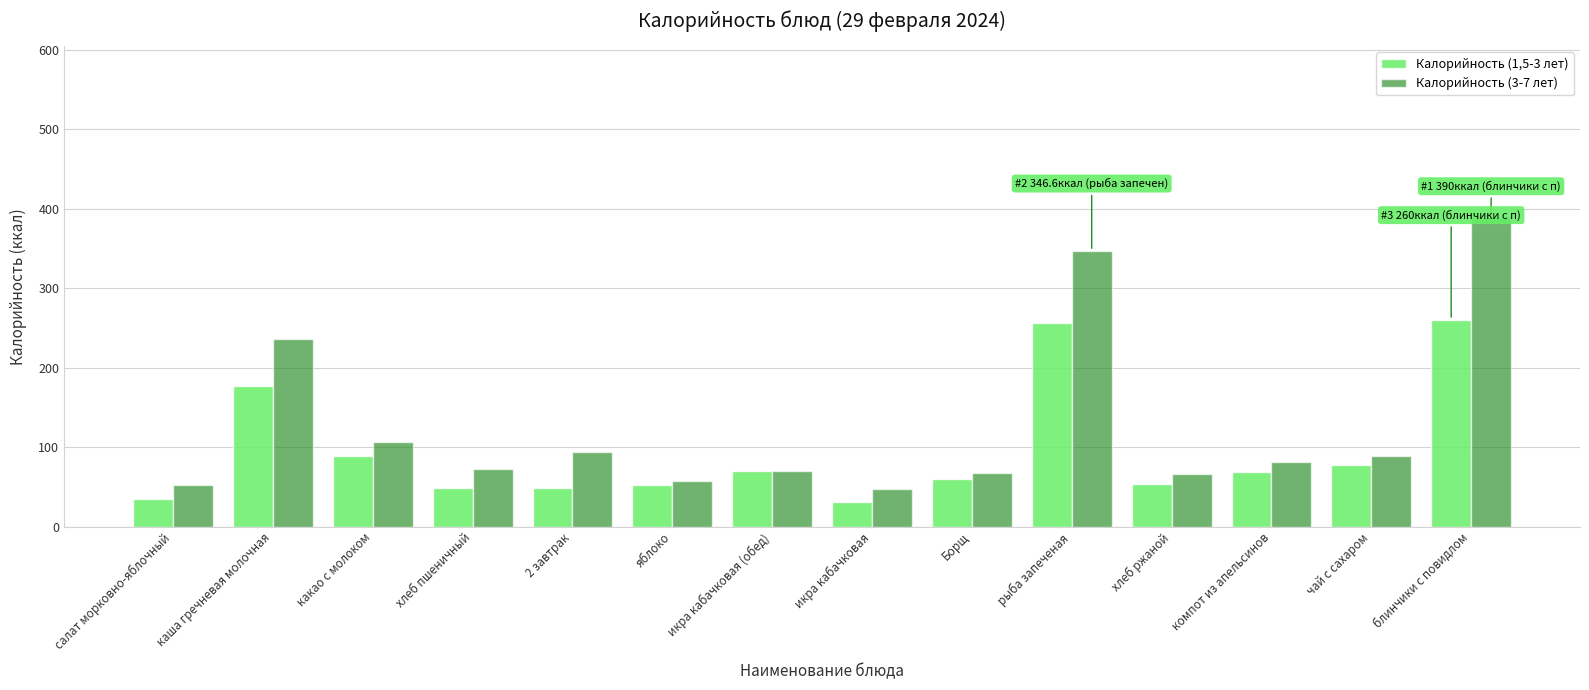

At which category is the sum across all series the highest?

блинчики с повидлом